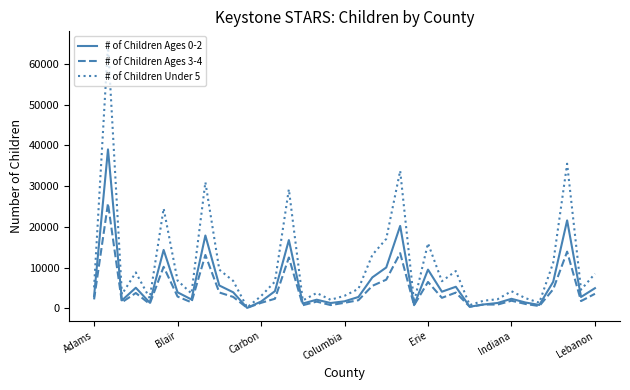

Which series has the widest spread of values?

# of Children Under 5